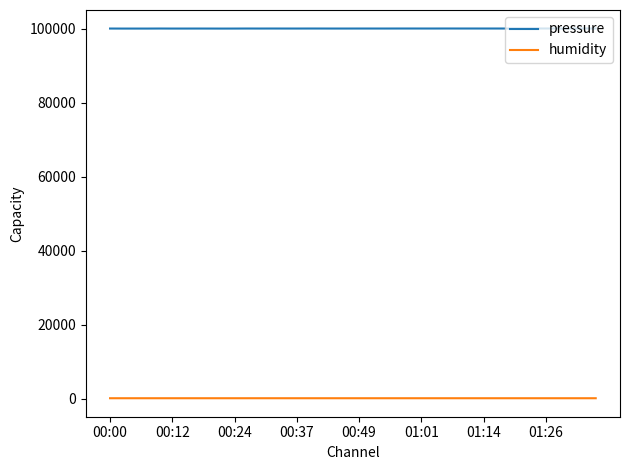

What is the minimum value for pressure?

100063.8